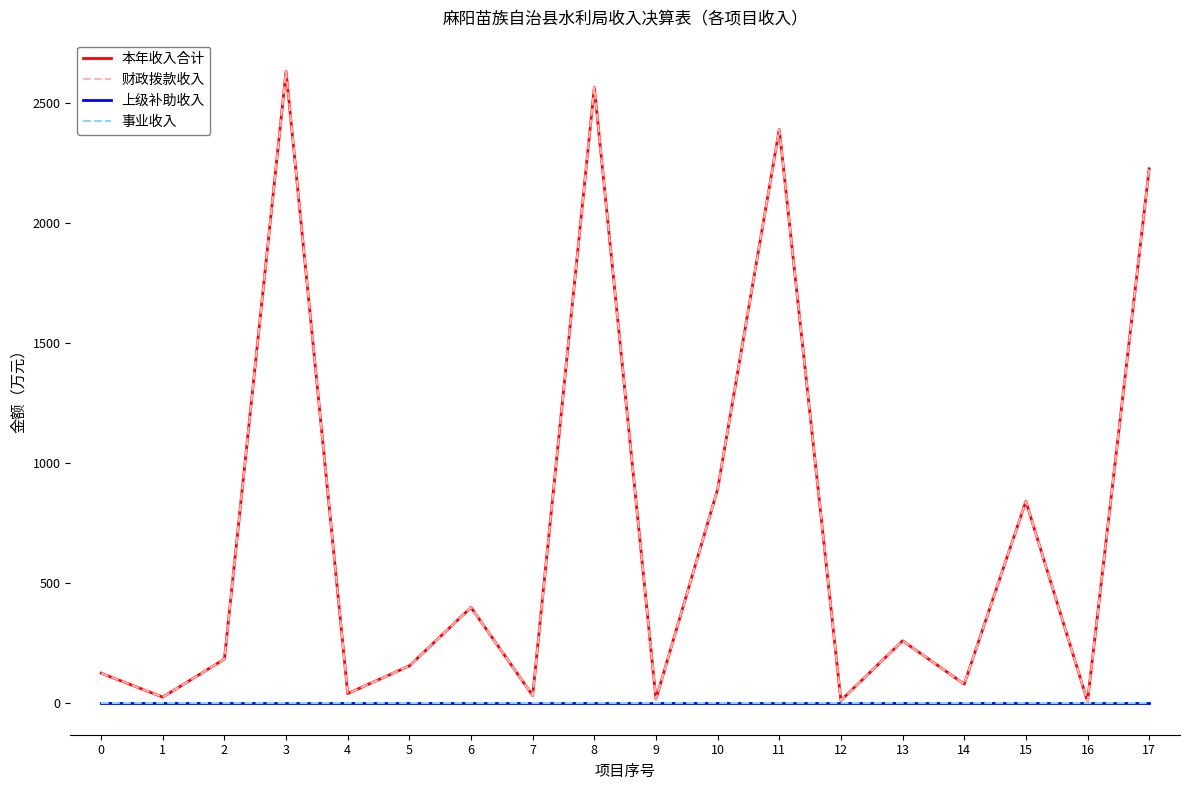

Does the chart display data point markers on the line(s)?

No